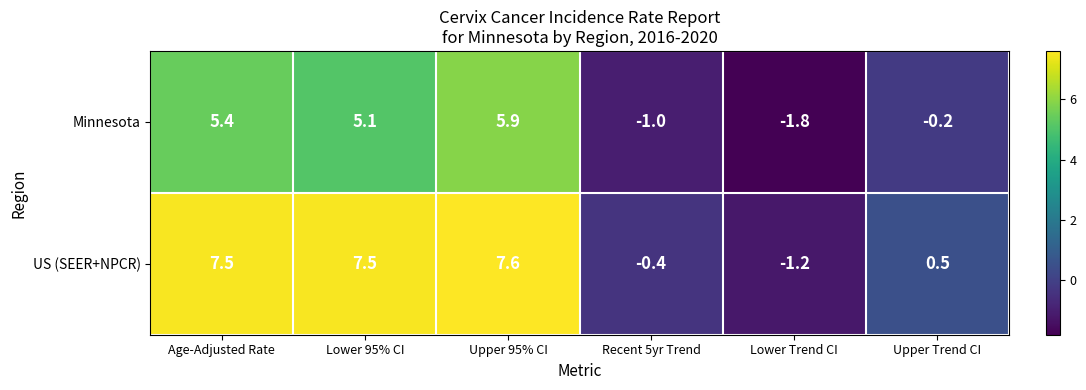

The value of US (SEER+NPCR) at Upper 95% CI is 7.6. True or false?

True